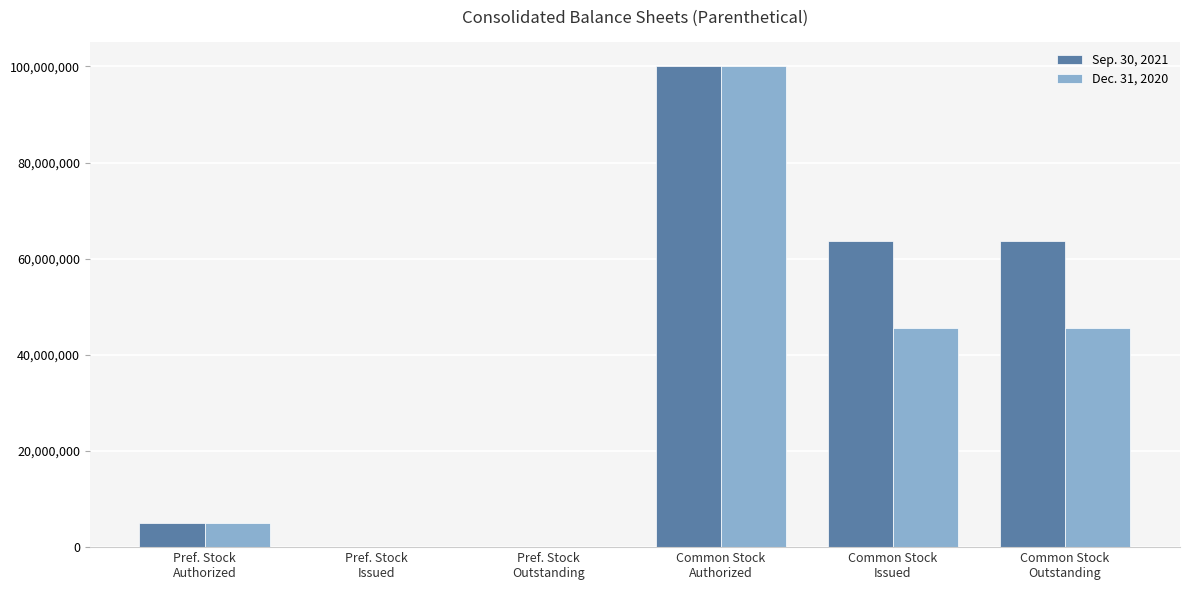

Which series has the largest total across all categories?

Sep. 30, 2021